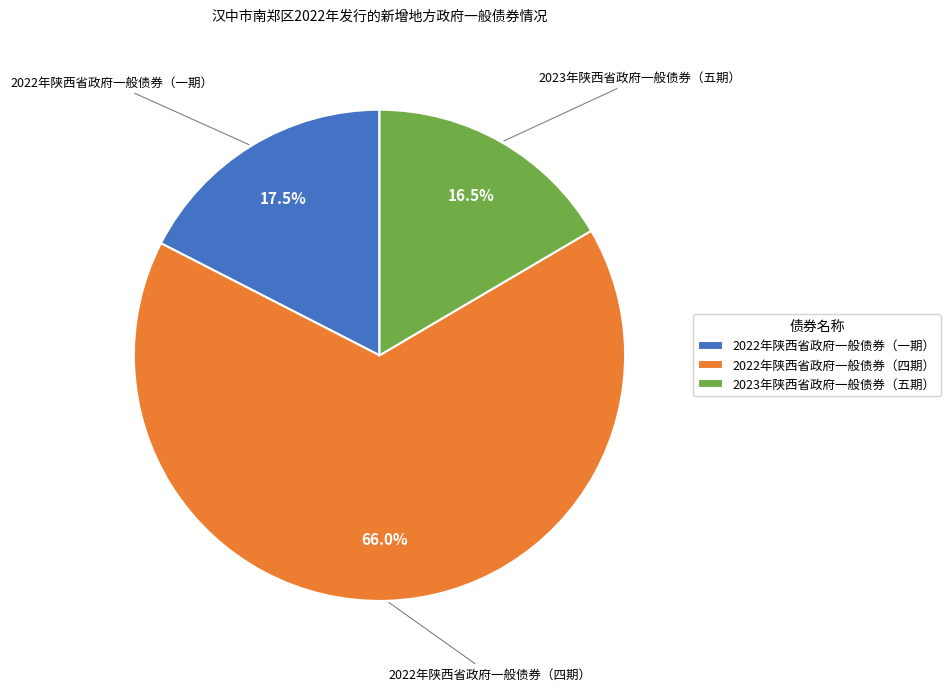

Combined, what portion of the pie is 2022年陕西省政府一般债券（四期） and 2022年陕西省政府一般债券（一期）?

83.5%